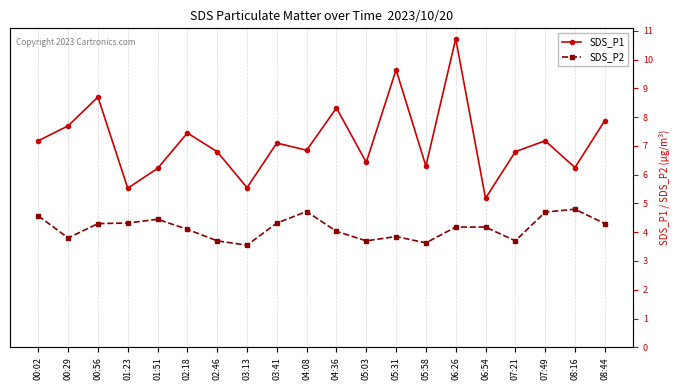

Between 03:13 and 08:44, which is larger?

08:44